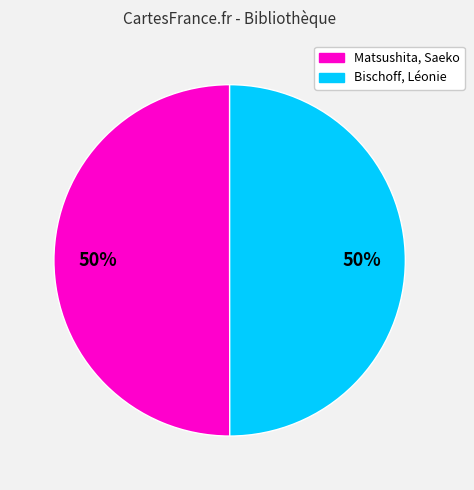

How many segments does this pie chart have?

2